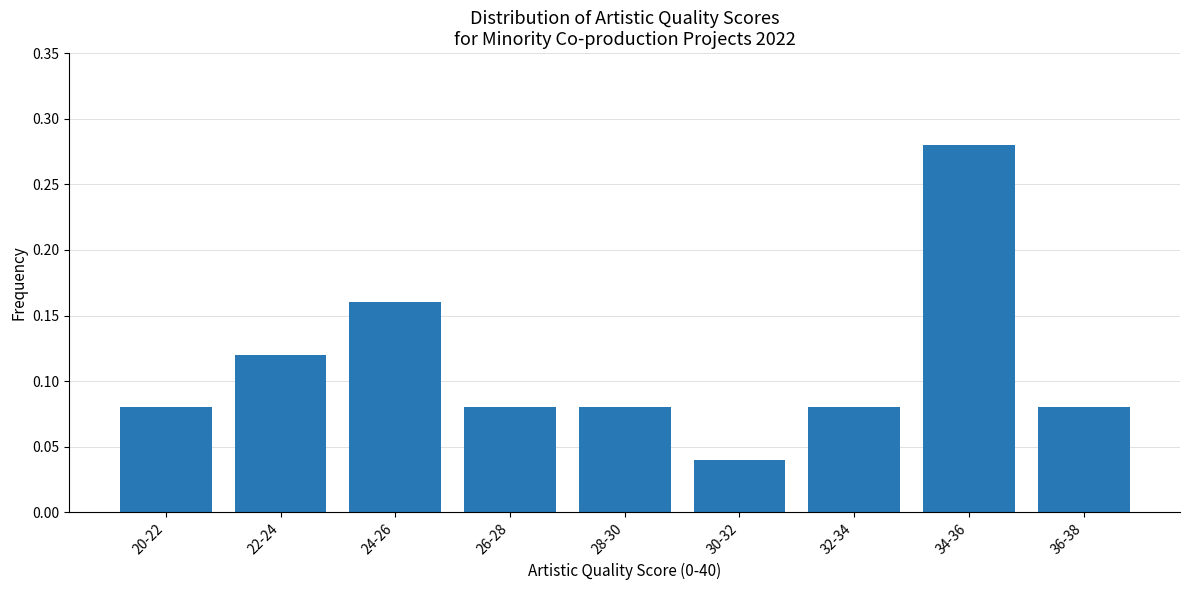

What is the sum of all values?

1.0